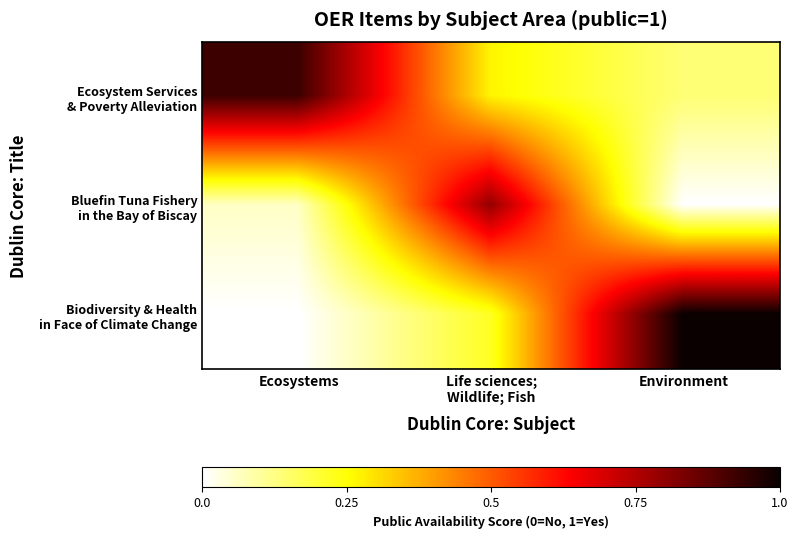

Rank the series by their maximum value, from lowest to highest.

Bluefin Tuna Fishery in the Bay of Biscay, Ecosystem Services & Poverty Alleviation, Biodiversity & Health in Face of Climate Change